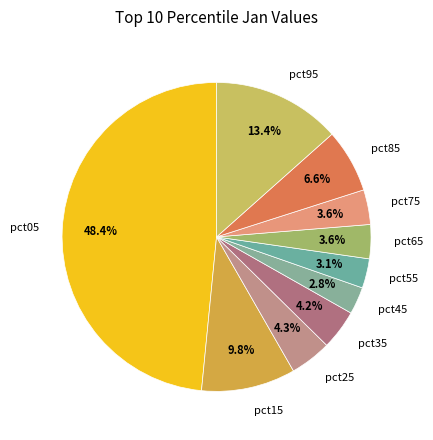

How many segments does this pie chart have?

10